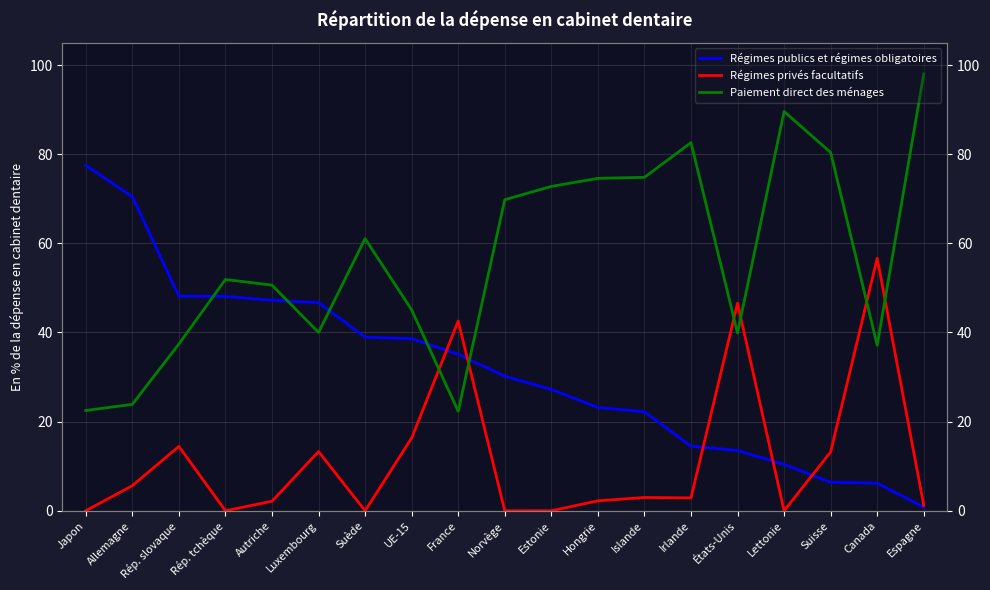

The value of Régimes publics et régimes obligatoires at Rép. tchèque is 78.9. True or false?

False